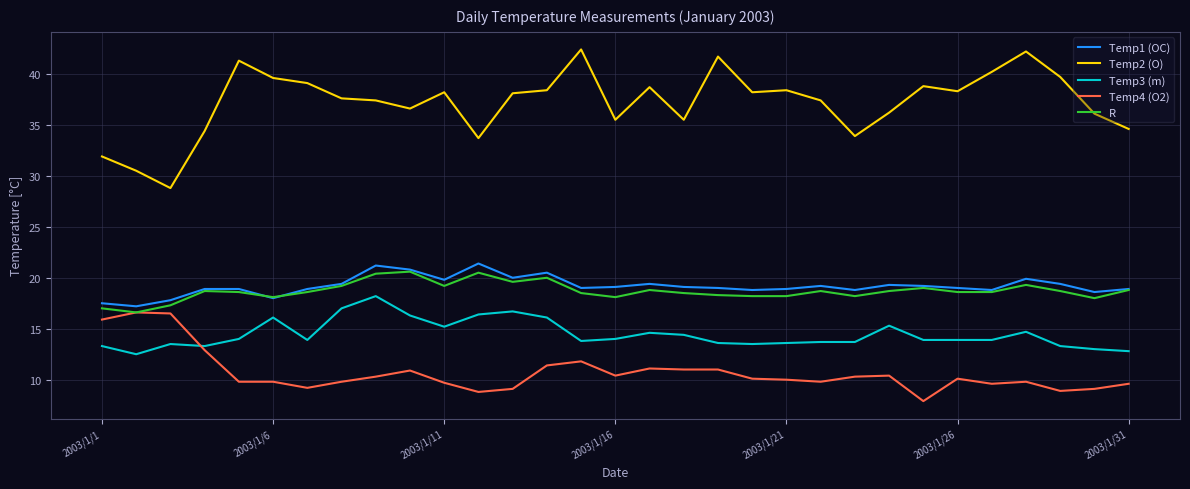

Is this an area chart (filled region under the line)?

No